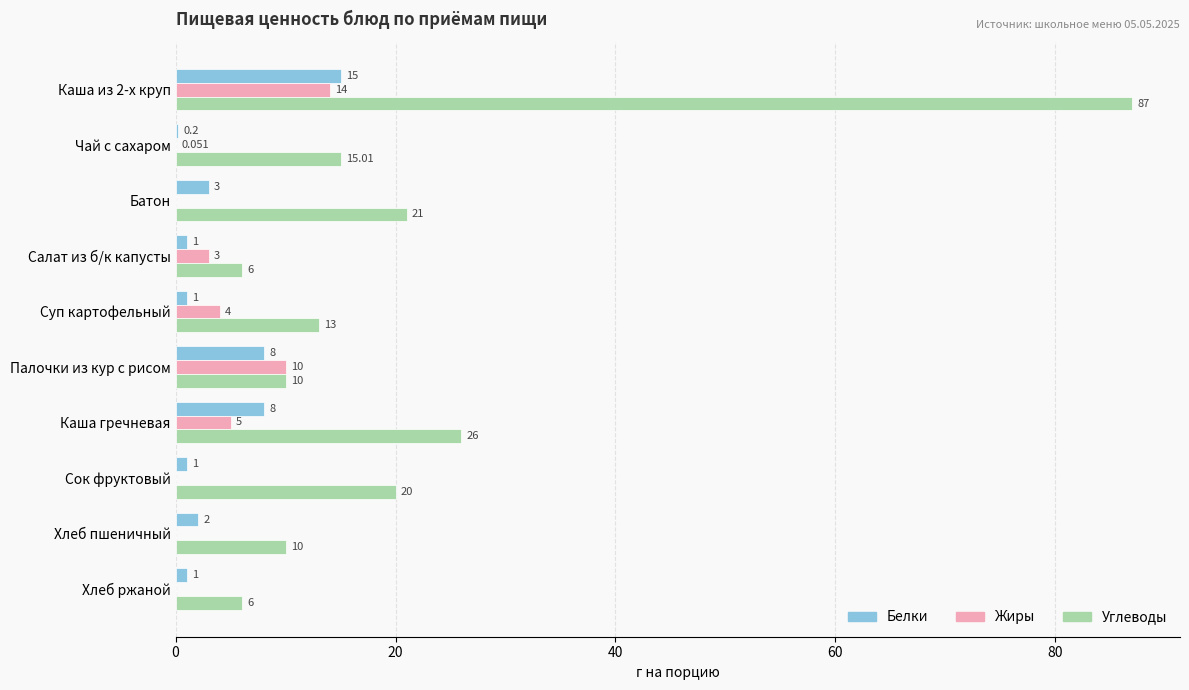

Where is Углеводы nearest to the value 46?

Каша гречневая